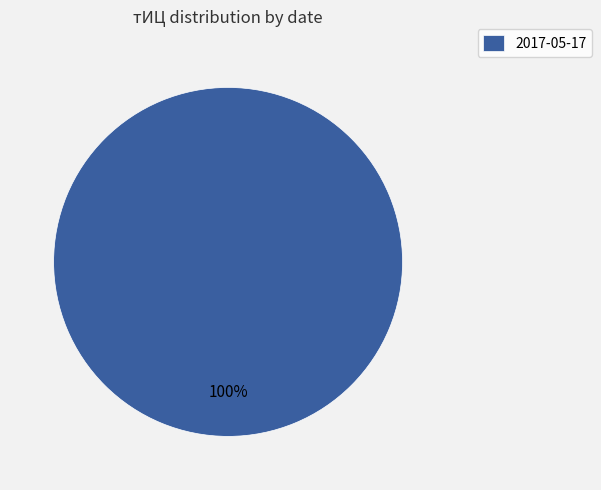

To the nearest percent, what portion does 2017-05-17 represent?

100%